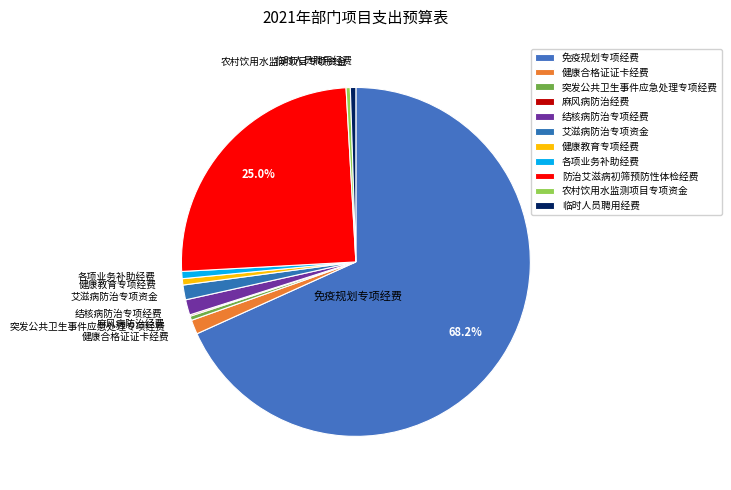

True or false: 防治艾滋病初筛预防性体检经费 accounts for 25% of the total.

True